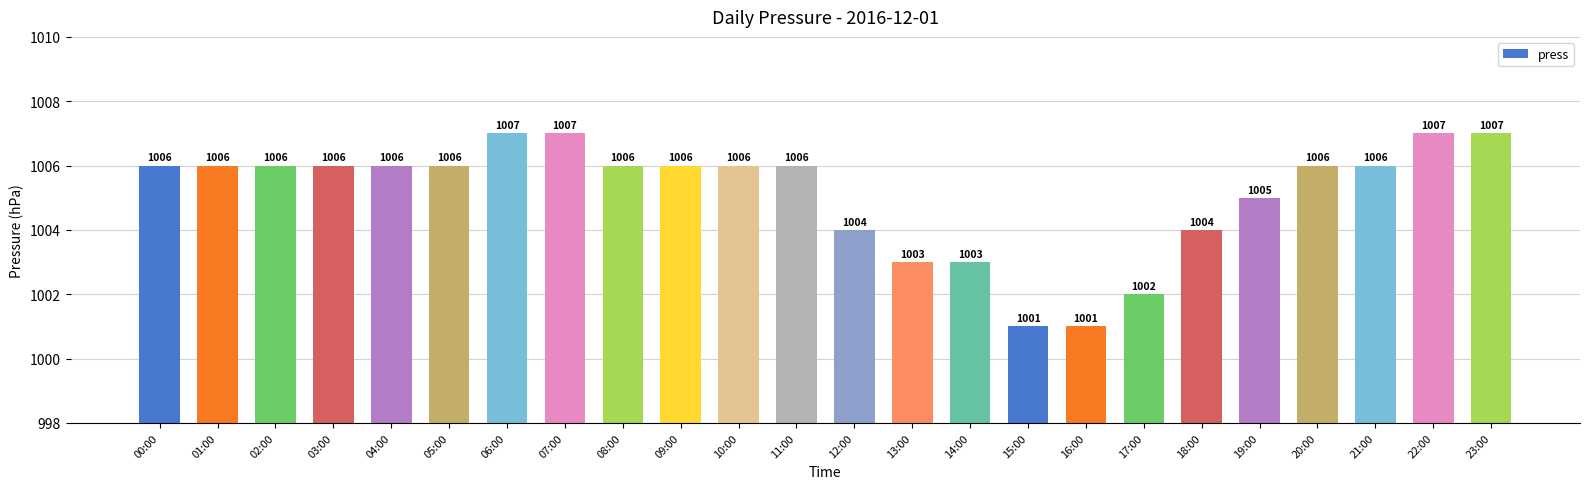

What is the approximate value at 06:00?

1007